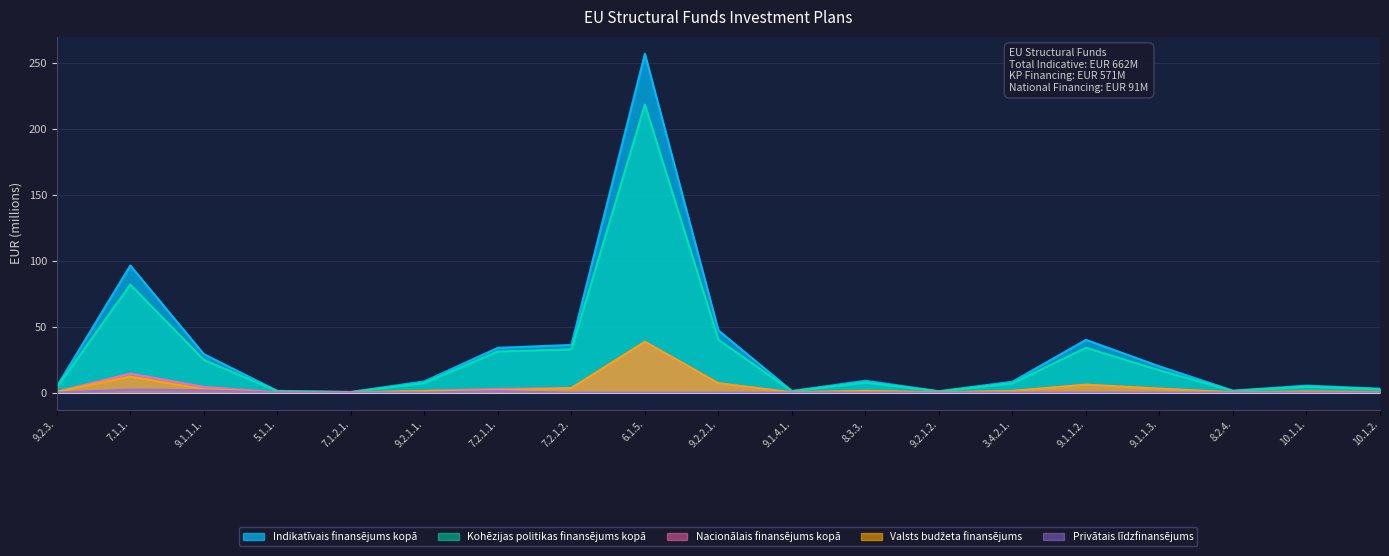

Reading right to left, what are all the values shown in this chart?

Indikatīvais finansējums kopā: 3.0	5.3	1.5	19.9	40.0	8.3	1.1	9.0	1.3	47.2	257.0	36.2	34.0	8.5	0.5	1.3	29.2	96.4	4.6
Kohēzijas politikas finansējums kopā: 2.5	4.5	1.3	16.9	34.0	7.0	0.9	7.7	1.1	40.1	218.4	32.8	31.2	7.2	0.4	1.1	24.8	82.0	3.9
Nacionālais finansējums kopā: 0.5	0.8	0.2	3.0	6.0	1.2	0.2	1.4	0.2	7.1	38.5	3.4	2.8	1.3	0.1	0.2	4.4	14.5	0.7
Valsts budžeta finansējums: 0.5	0.8	0.2	3.0	6.0	1.2	0.2	1.4	0.2	7.1	38.5	3.4	1.6	1.3	0.1	0.0	2.6	12.2	0.7
Privātais līdzfinansējums: 0.0	0.0	0.0	0.0	0.0	0.0	0.0	0.0	0.0	0.0	0.0	0.0	1.1	0.0	0.0	0.0	1.8	2.3	0.0